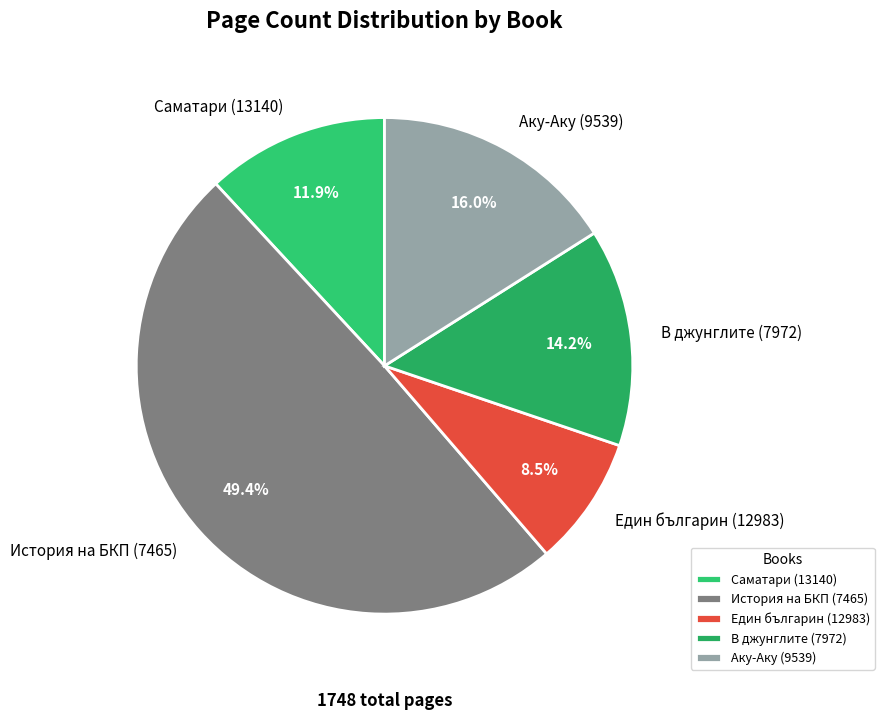

To the nearest percent, what is the difference between the largest and smallest slice percentages?

41%